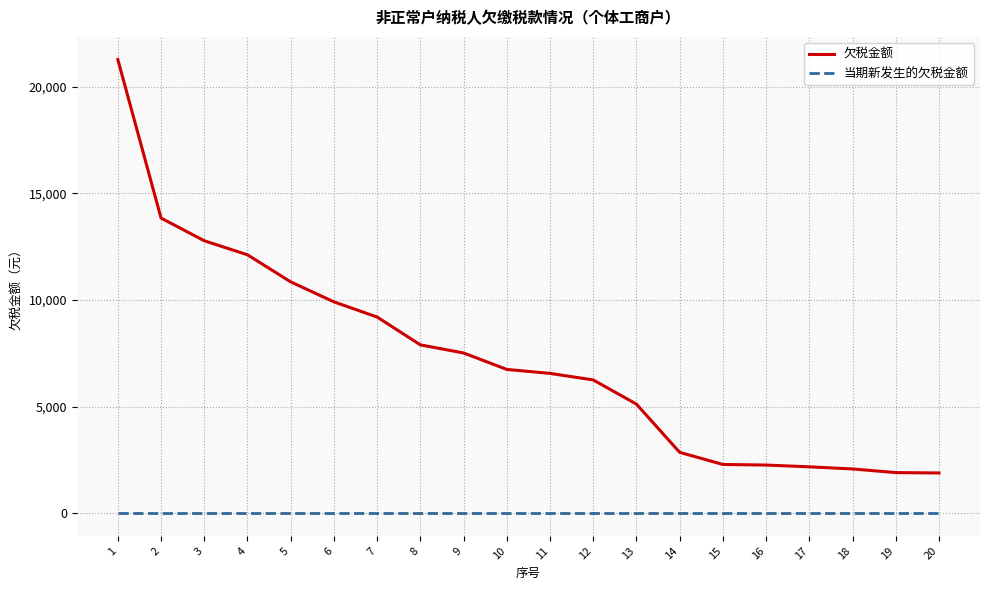

What is the difference between the 欠税金额 values at 3 and 12?

6525.0